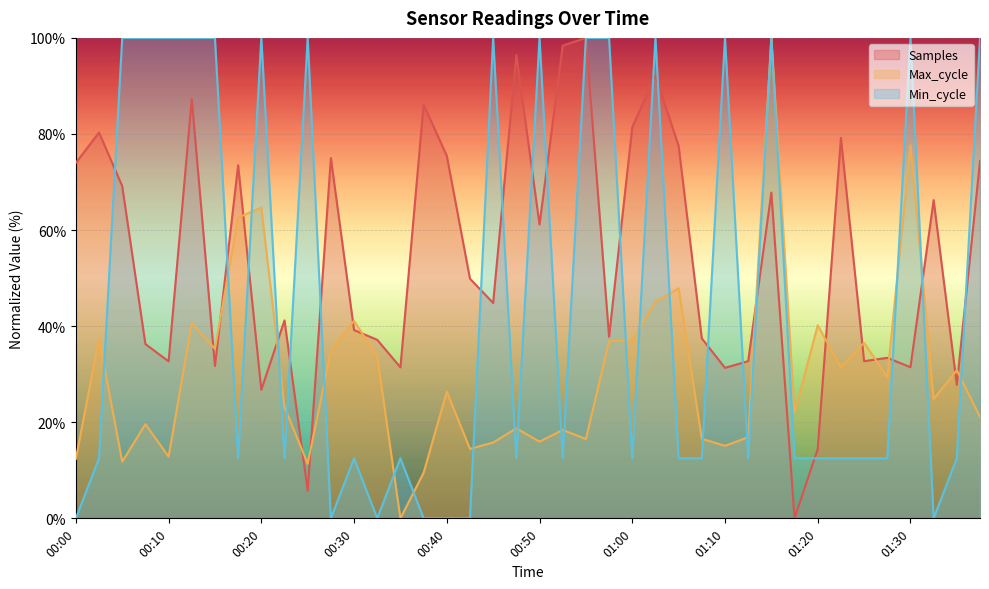

How many values in the Samples series exceed 49?

20